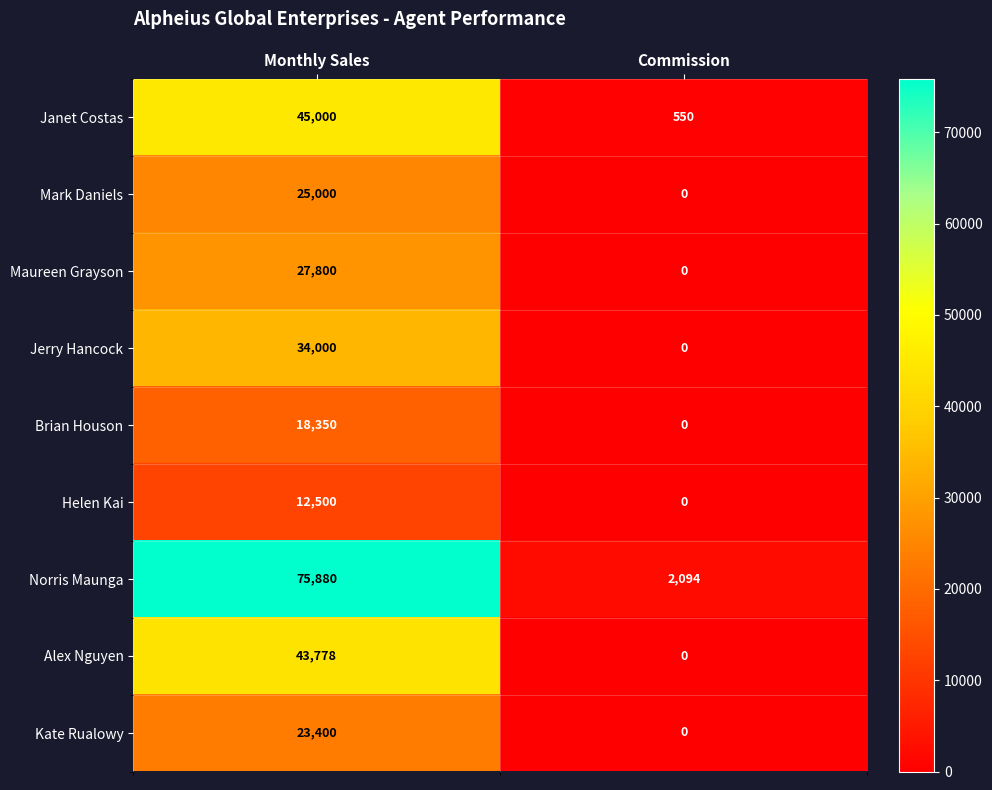

What is the maximum value shown in the chart?

75880